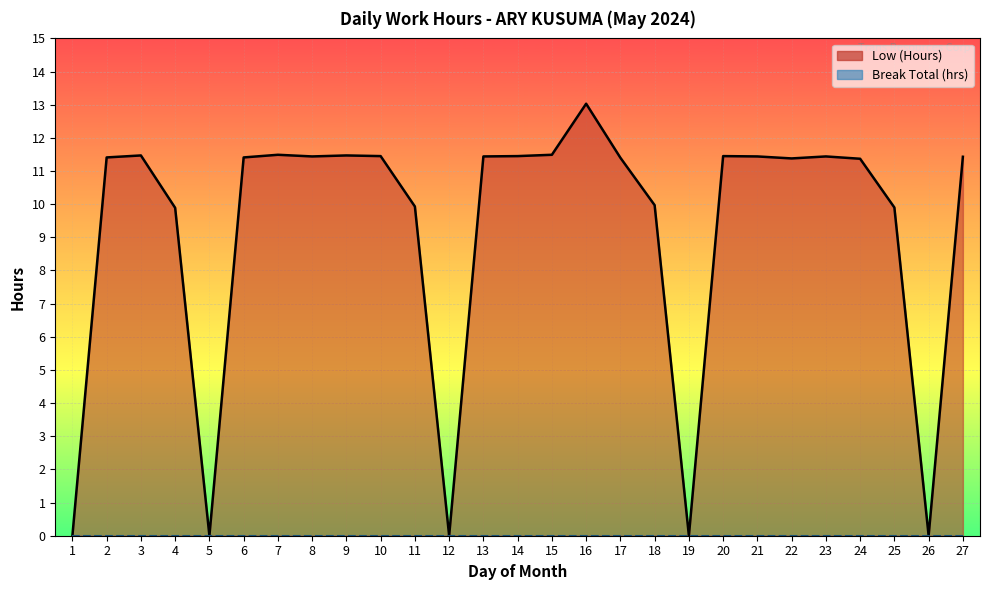

Approximately how many times larger is the value at 2 compared to 8?

1.0